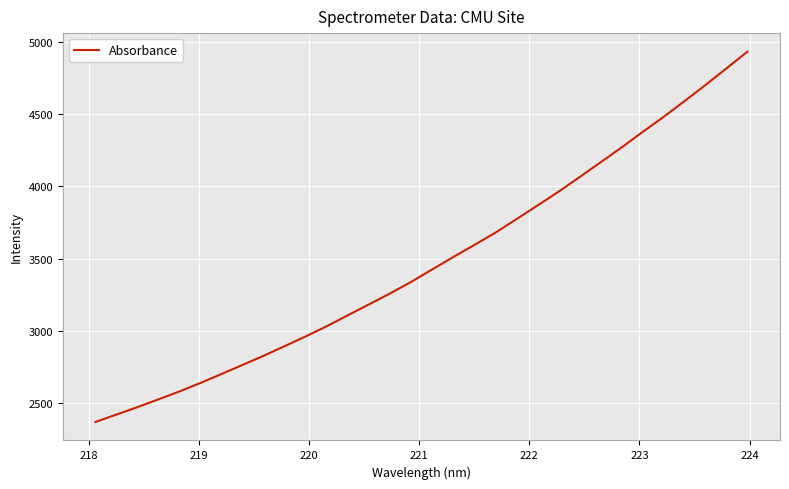

What is the difference between the maximum and minimum values?

2561.2